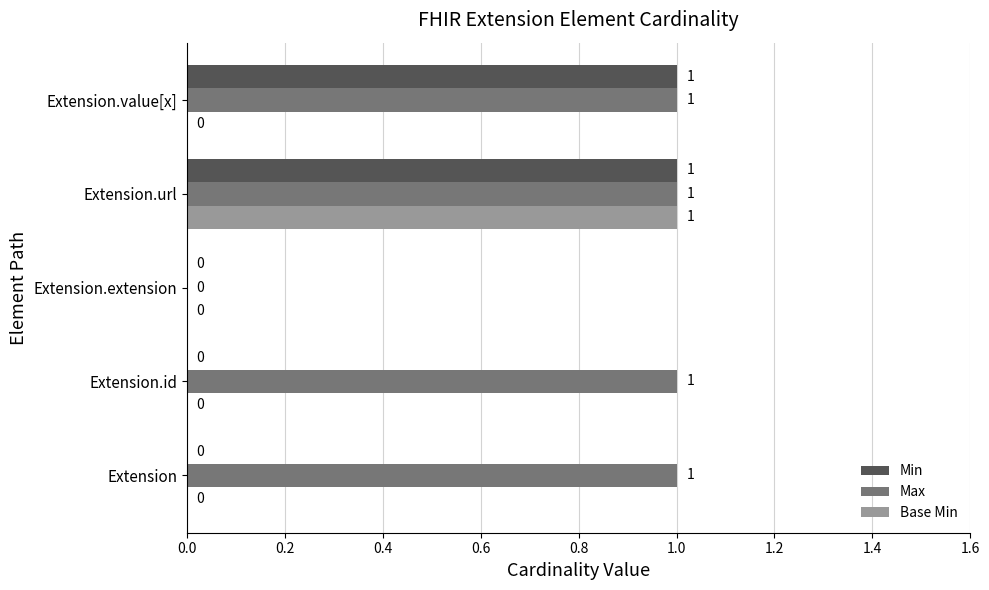

How many Base Min values are between 0 and 1?

5